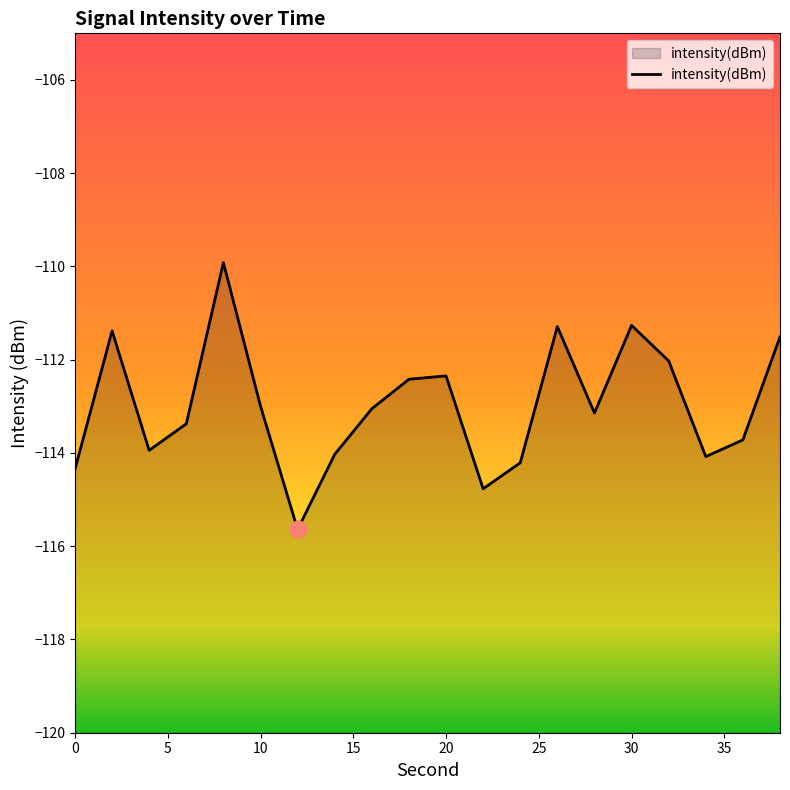

Does the chart display data point markers on the line(s)?

No